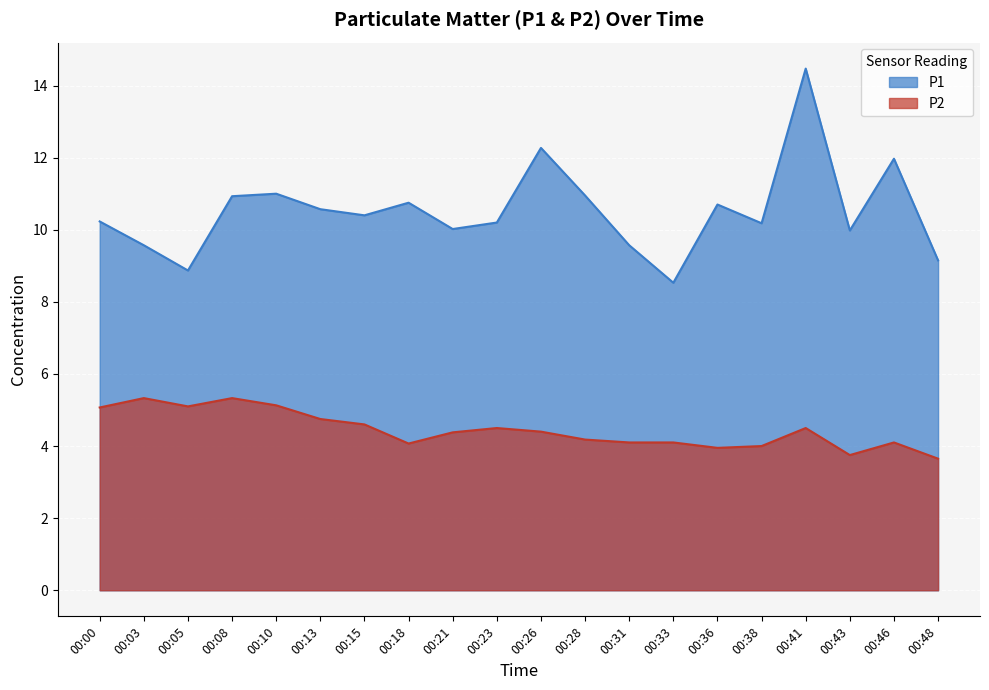

True or false: P2 and P1 intersect in this chart.

False